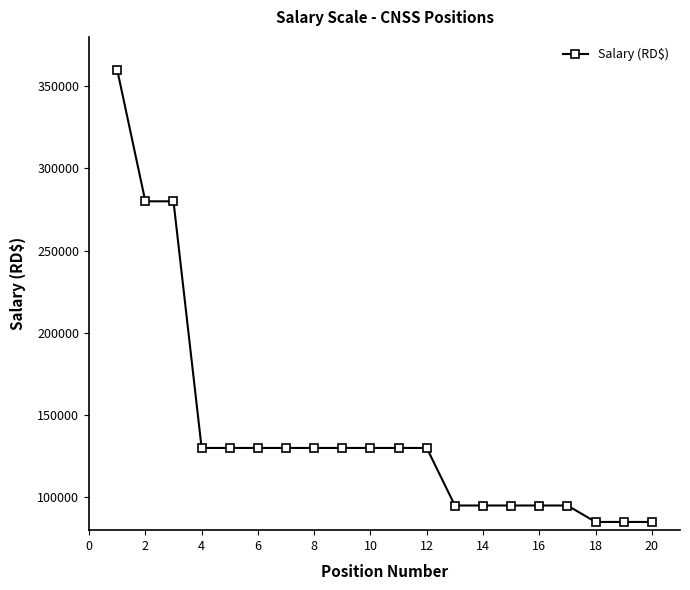

What is the greatest value displayed?

360000